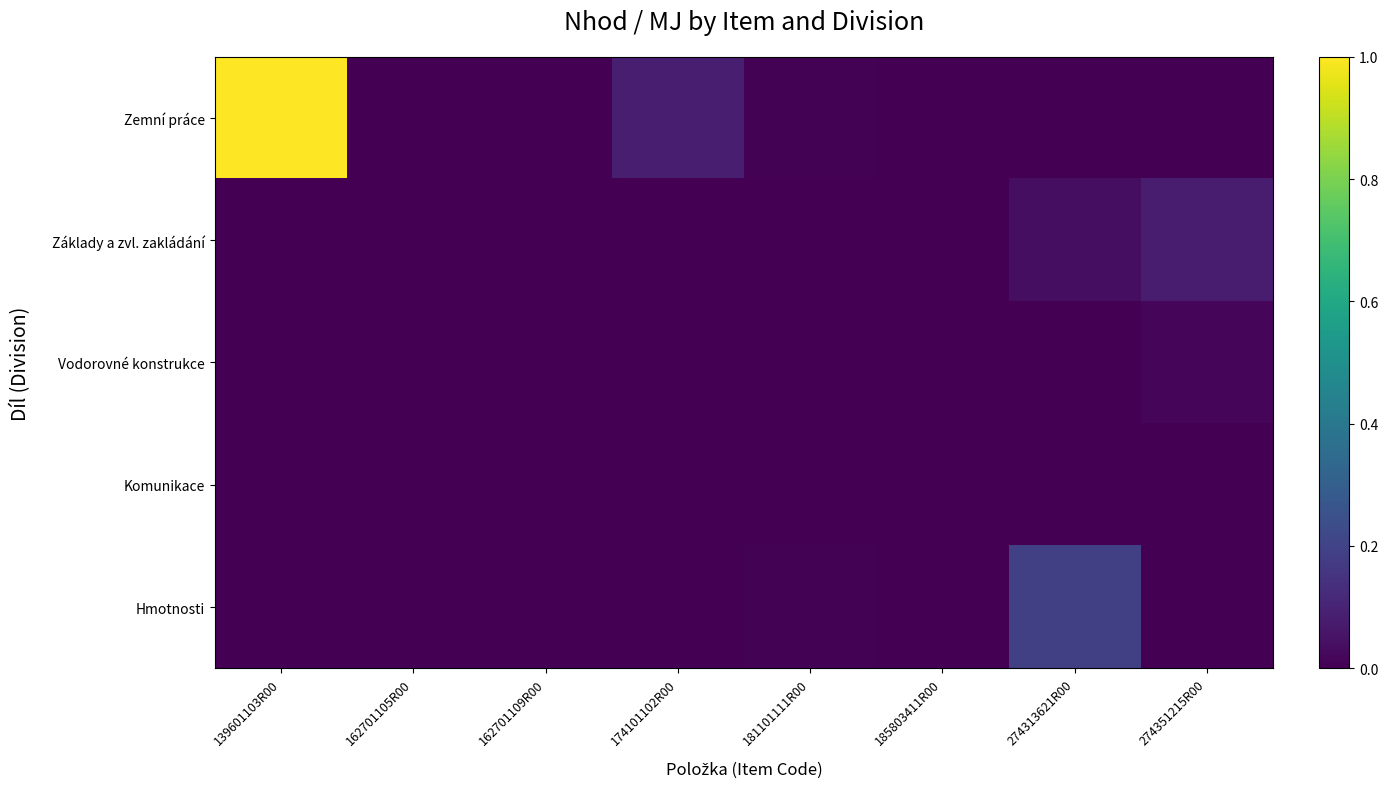

What is the total value across all series at 274313621R00?

0.2